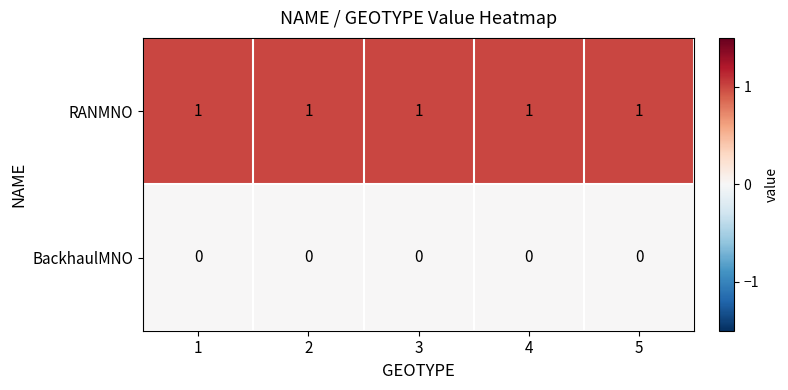

At how many categories does at least one series exceed 0?

5